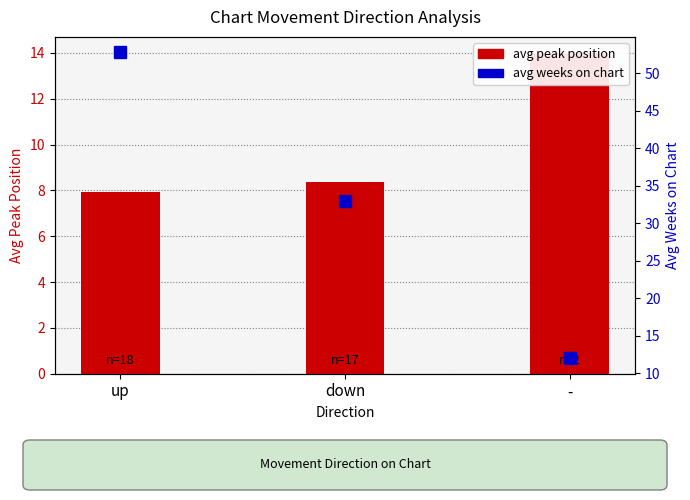

At which label does avg peak position reach its peak?

-